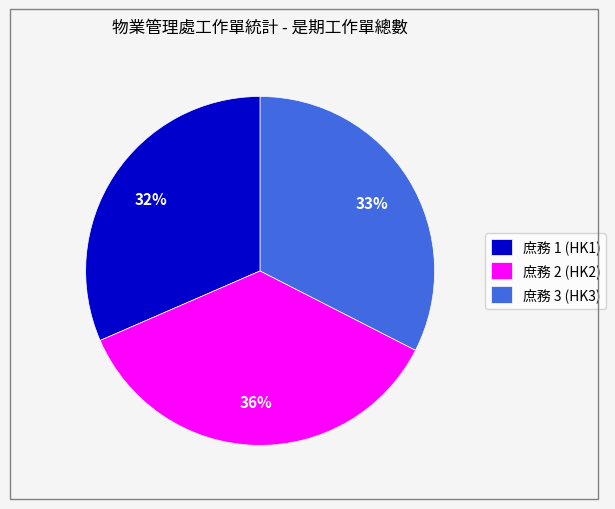

Which has a higher value, 庶務 2 (HK2) or 庶務 1 (HK1)?

庶務 2 (HK2)